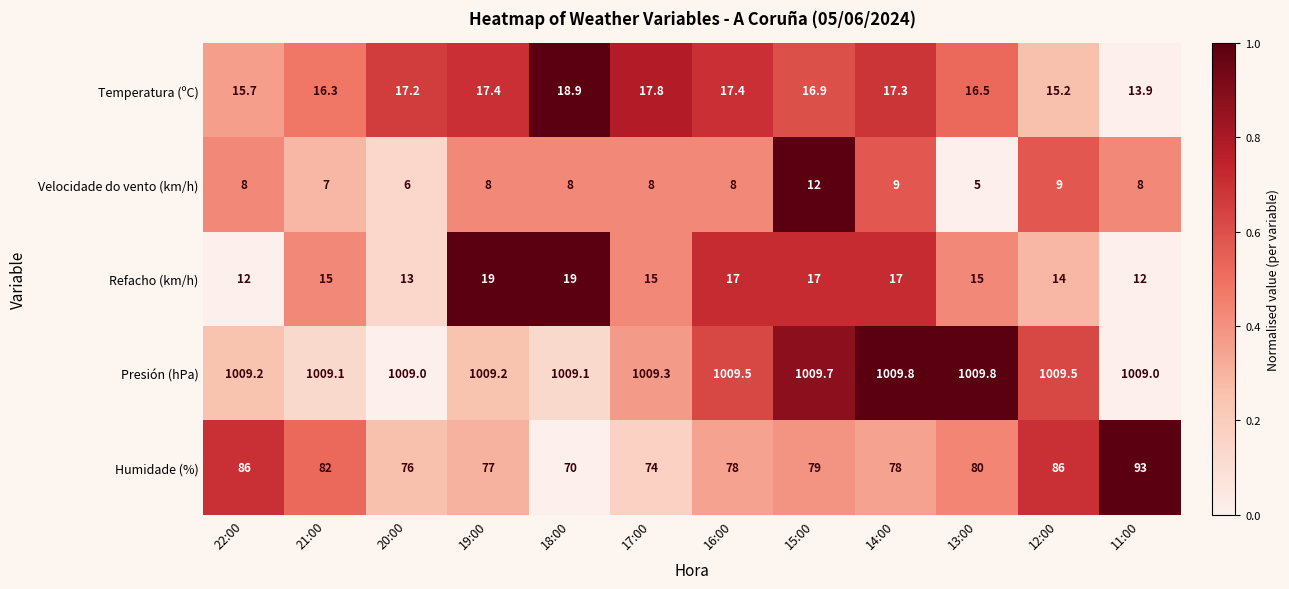

Which series has the largest range (max minus min)?

Humidade (%)